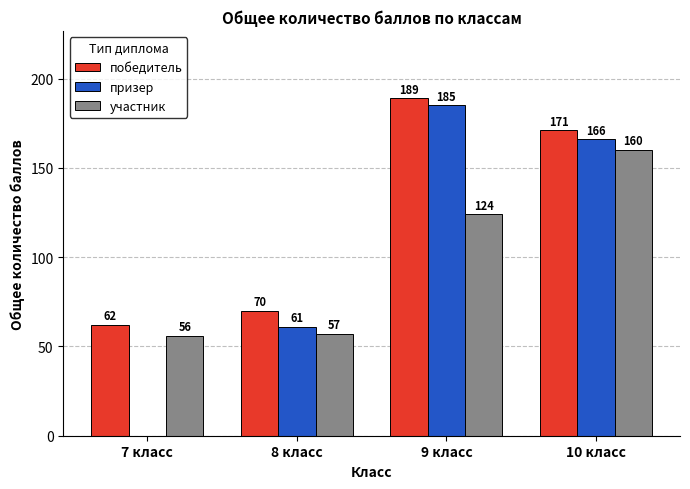

What is the maximum value shown in the chart?

189